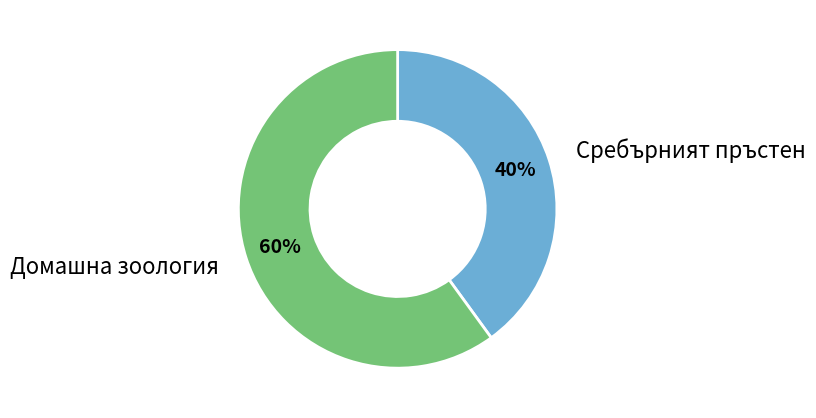

Between Домашна зоология and Сребърният пръстен, which is larger?

Домашна зоология